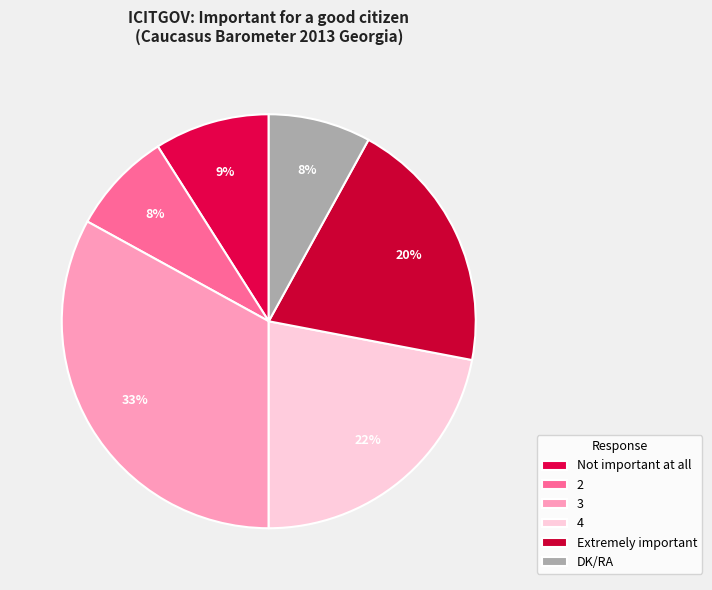

To the nearest percent, what is the difference between the Not important at all and Extremely important slice percentages?

11%